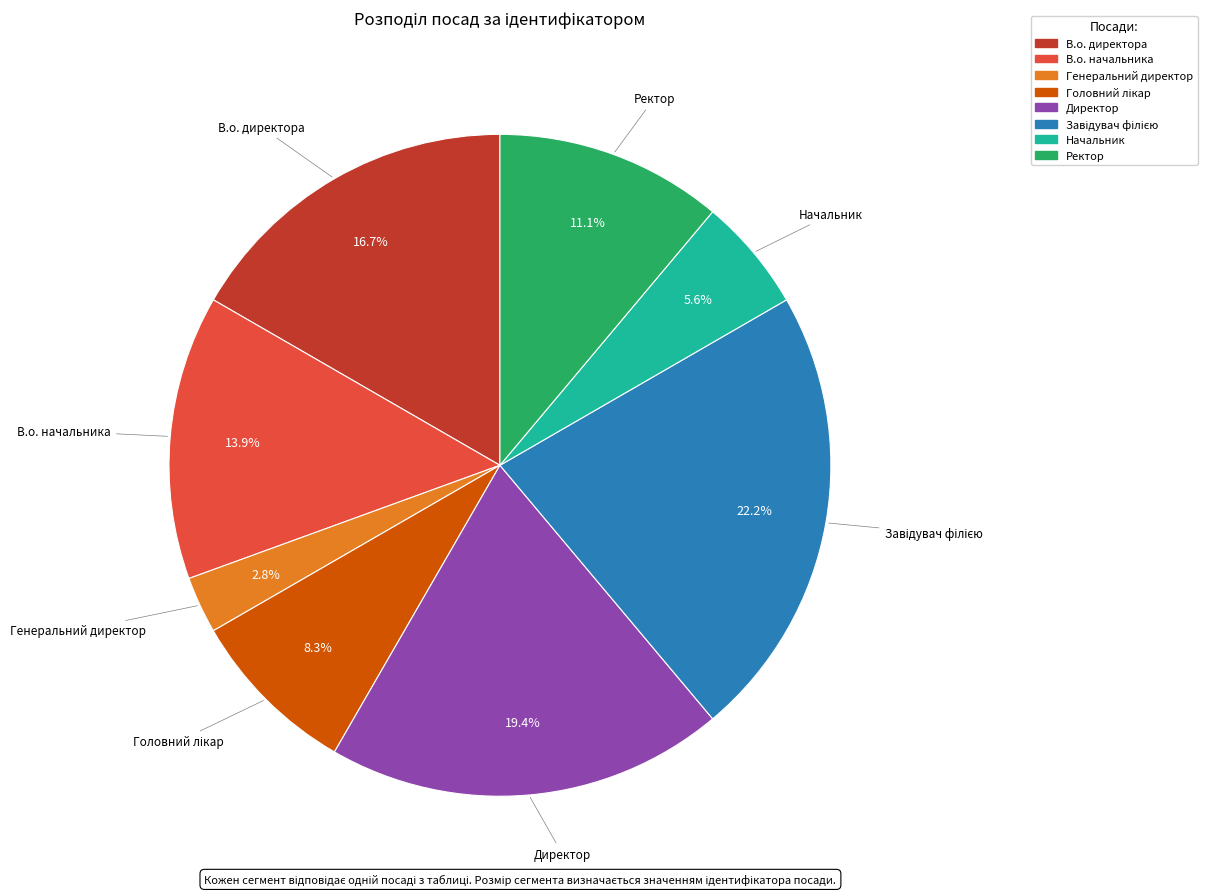

What is the ratio of the value at Директор to the value at В.о. начальника?

1.4